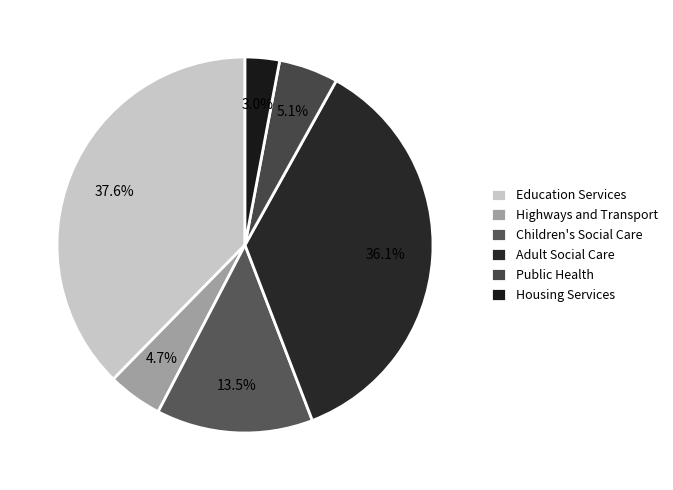

How many segments does this pie chart have?

6